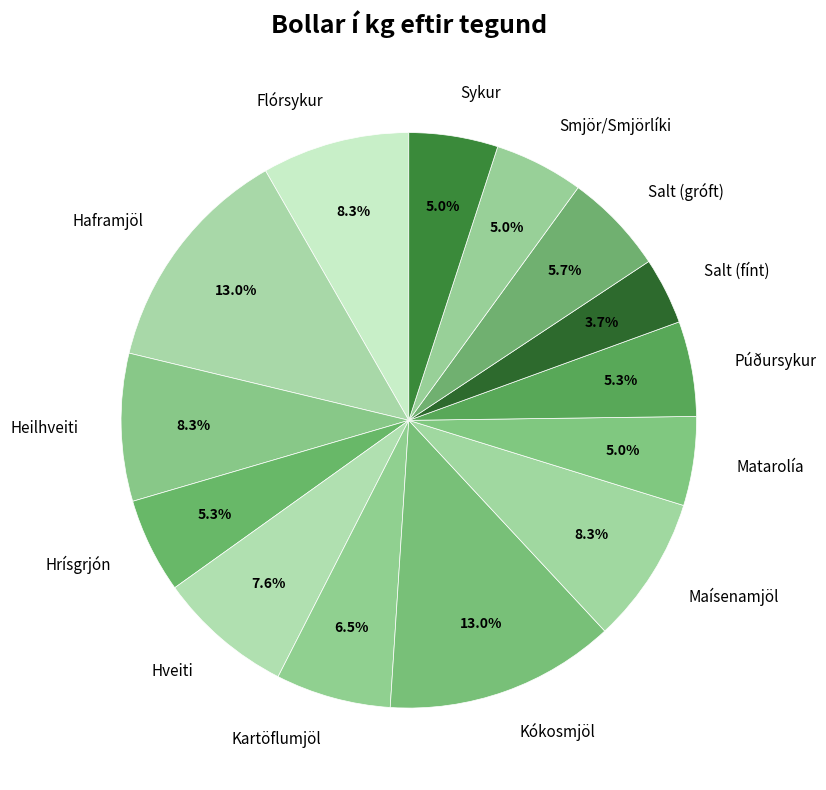

How many slices are in this pie chart?

14